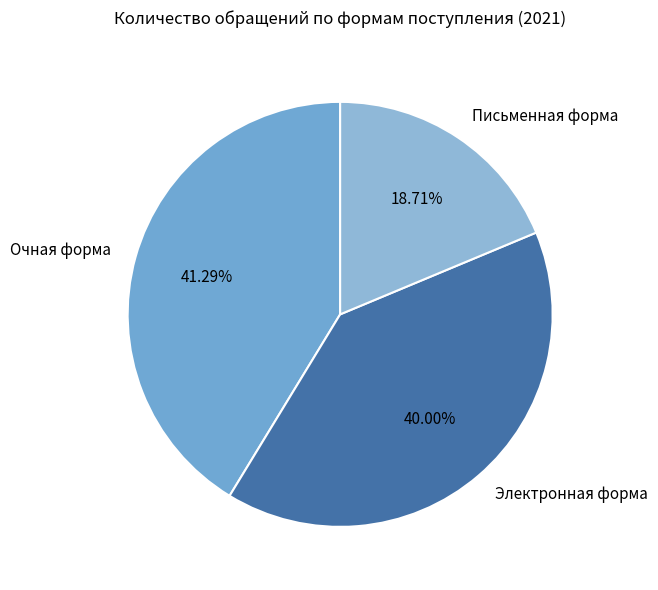

Which category has the biggest portion of the pie?

Очная форма